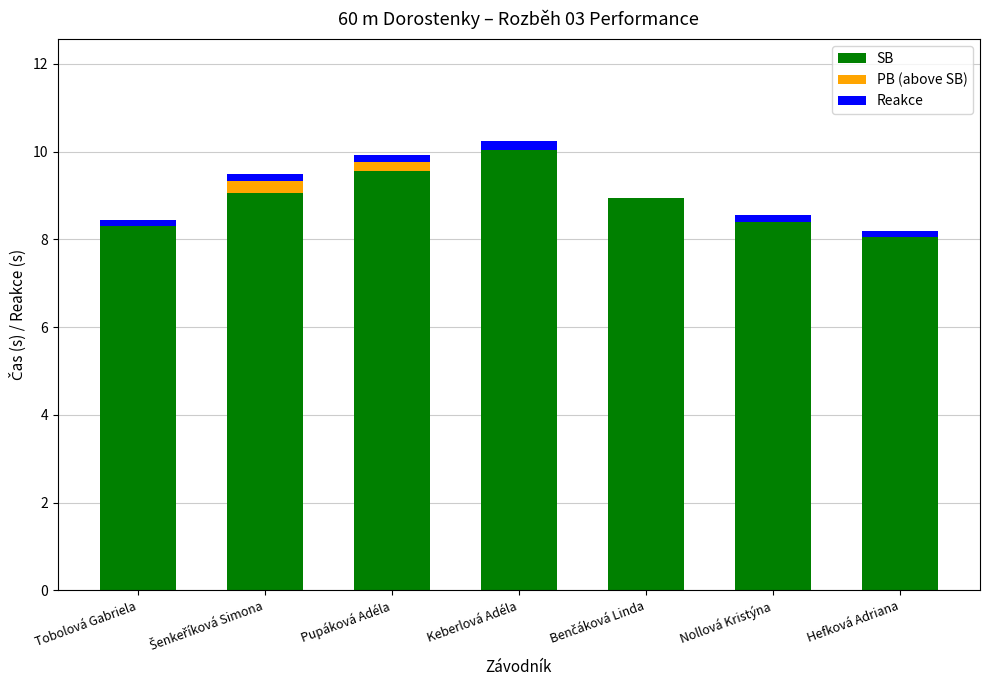

Are the bars horizontal?

No